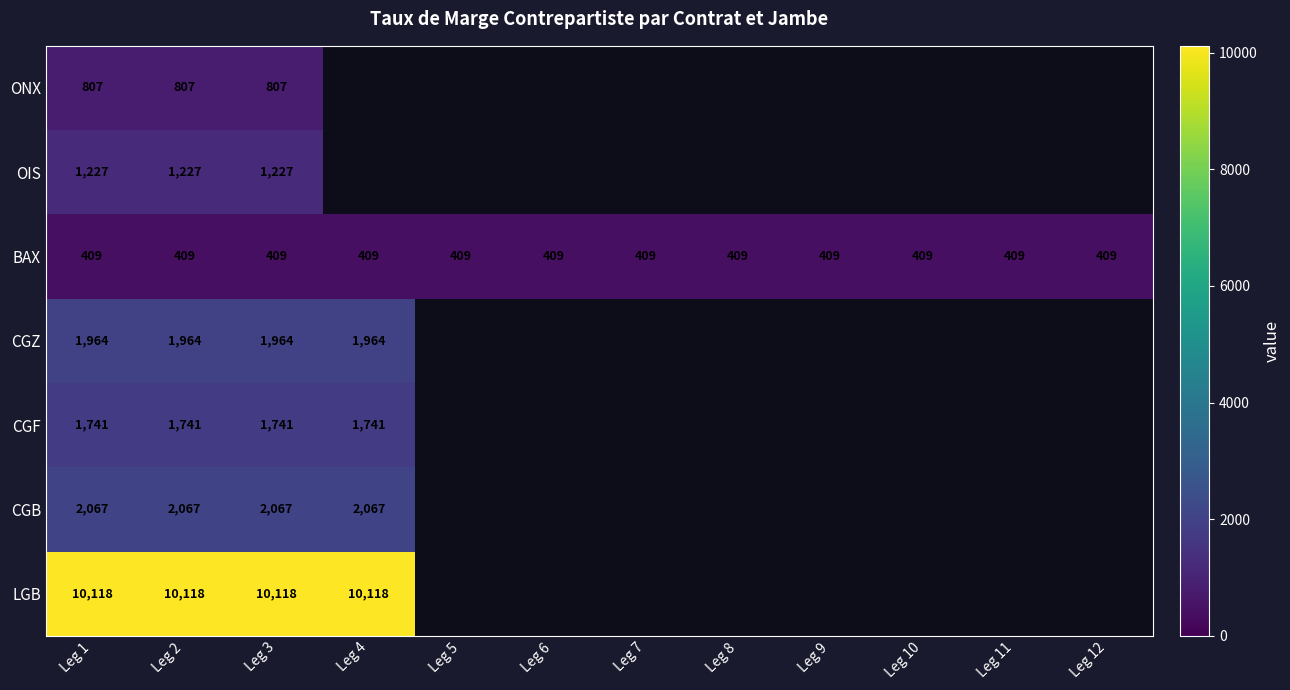

Which category has the lowest value across all series?

Leg 1